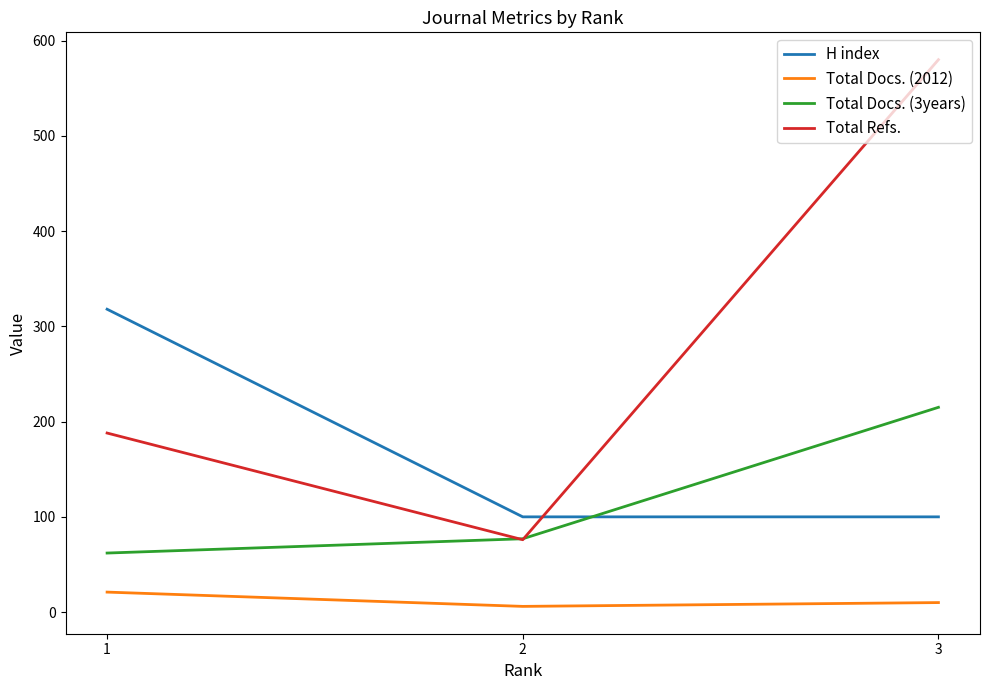

What is the highest value of the H index series?

318